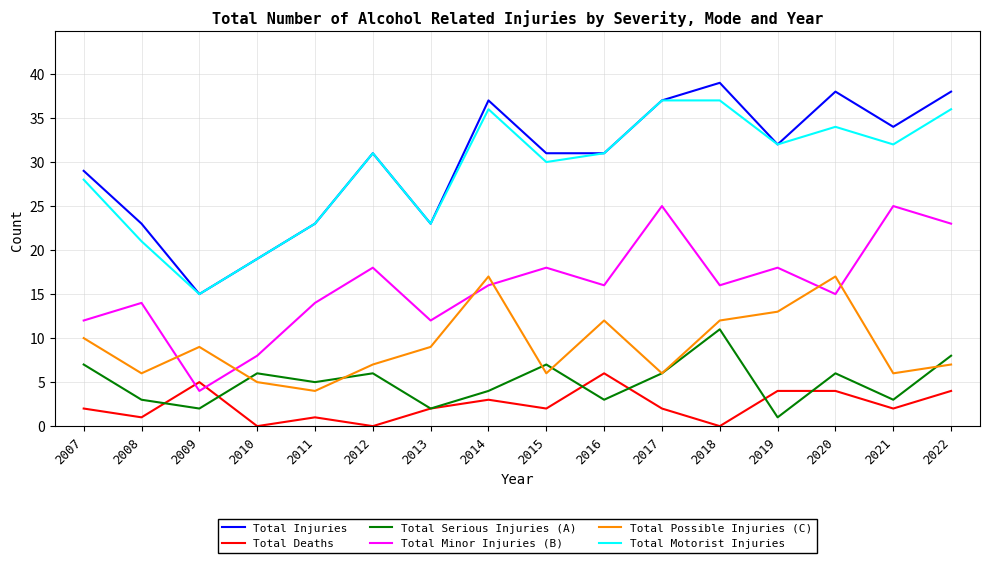

Which category has the highest value in the Total Serious Injuries (A) series?

2018